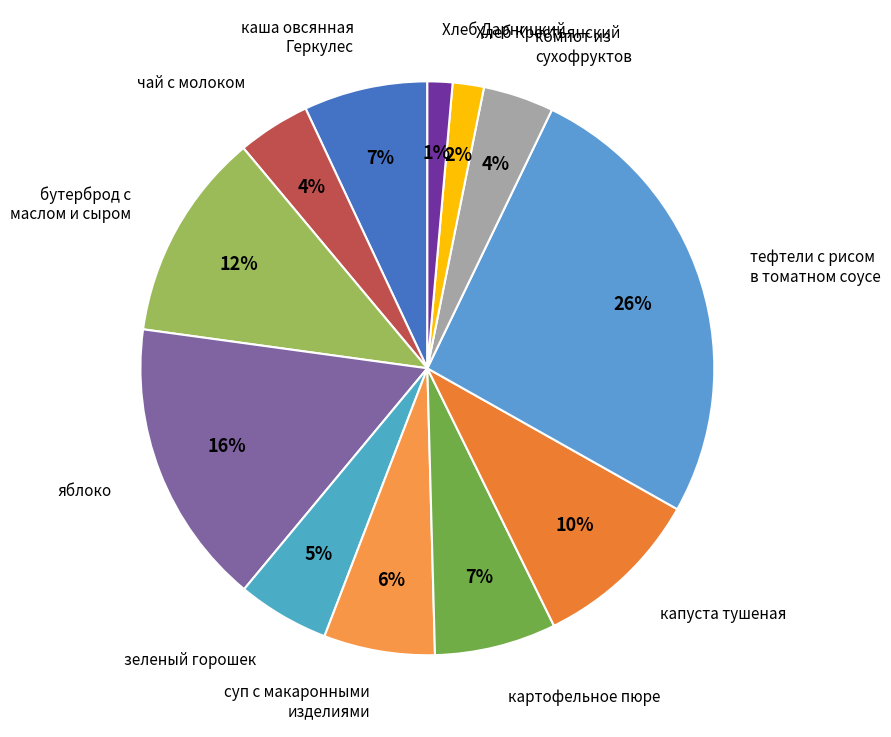

To the nearest percent, what portion does компот из сухофруктов represent?

4%